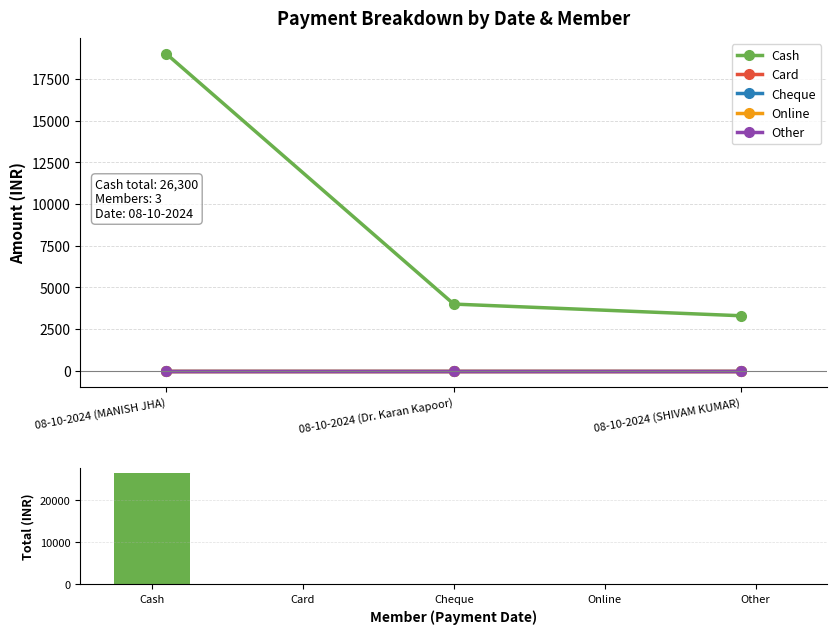

At which label does Card reach its peak?

08-10-2024 (MANISH JHA)